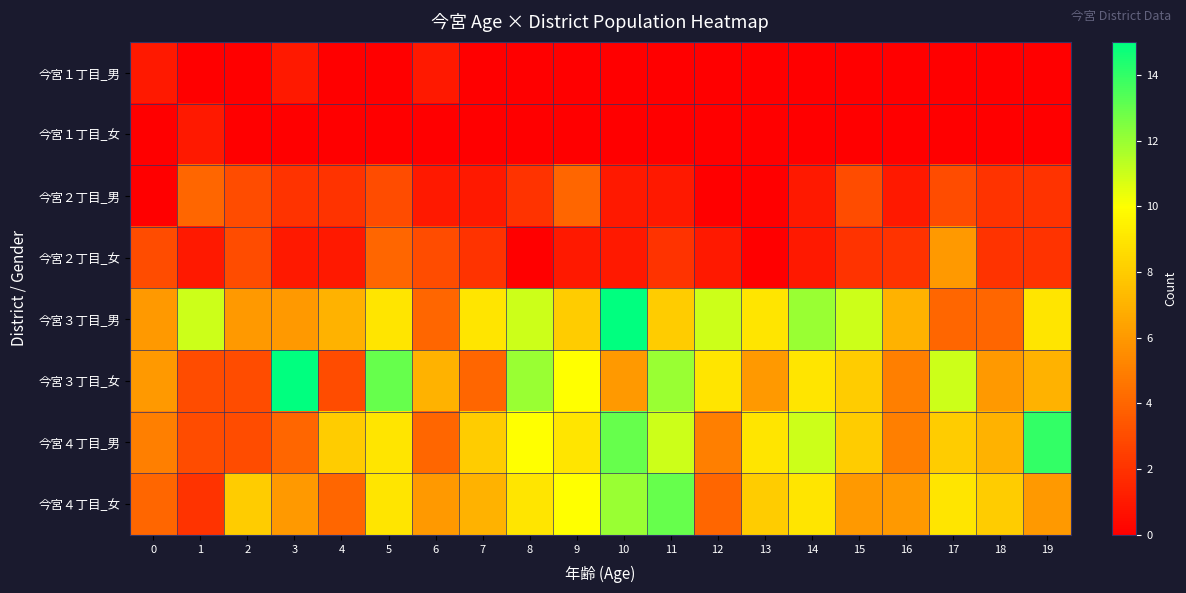

List the series in order of their peak value, highest first.

今宮３丁目_男, 今宮３丁目_女, 今宮４丁目_男, 今宮４丁目_女, 今宮２丁目_女, 今宮２丁目_男, 今宮１丁目_男, 今宮１丁目_女